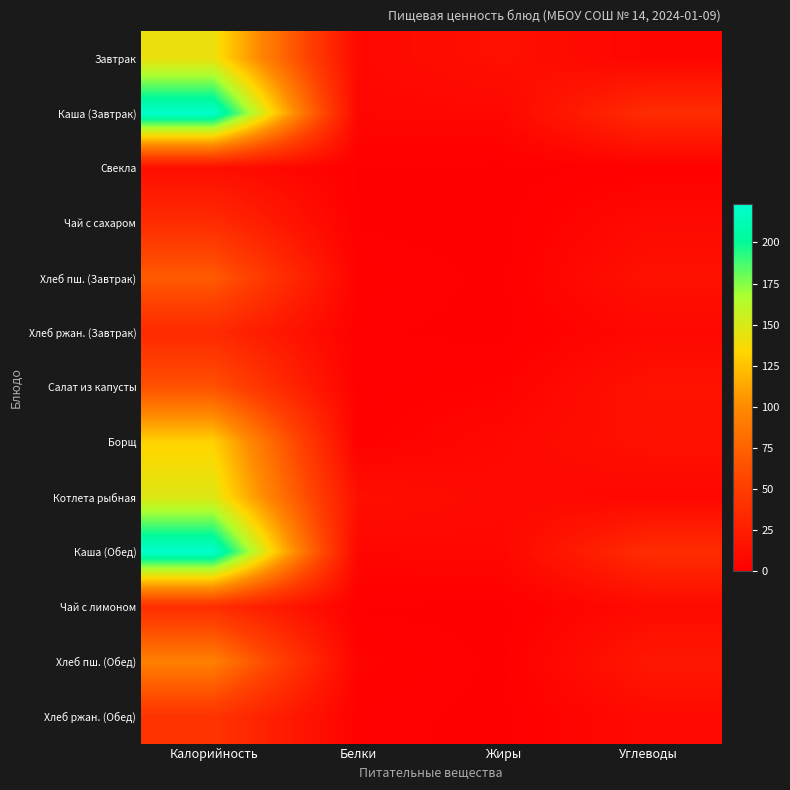

At Жиры, list the series in order from smallest to largest.

Свекла, Чай с сахаром, Чай с лимоном, Хлеб ржан. (Завтрак), Хлеб ржан. (Обед), Хлеб пш. (Завтрак), Хлеб пш. (Обед), Салат из капусты, Каша (Завтрак), Каша (Обед), Борщ, Котлета рыбная, Завтрак